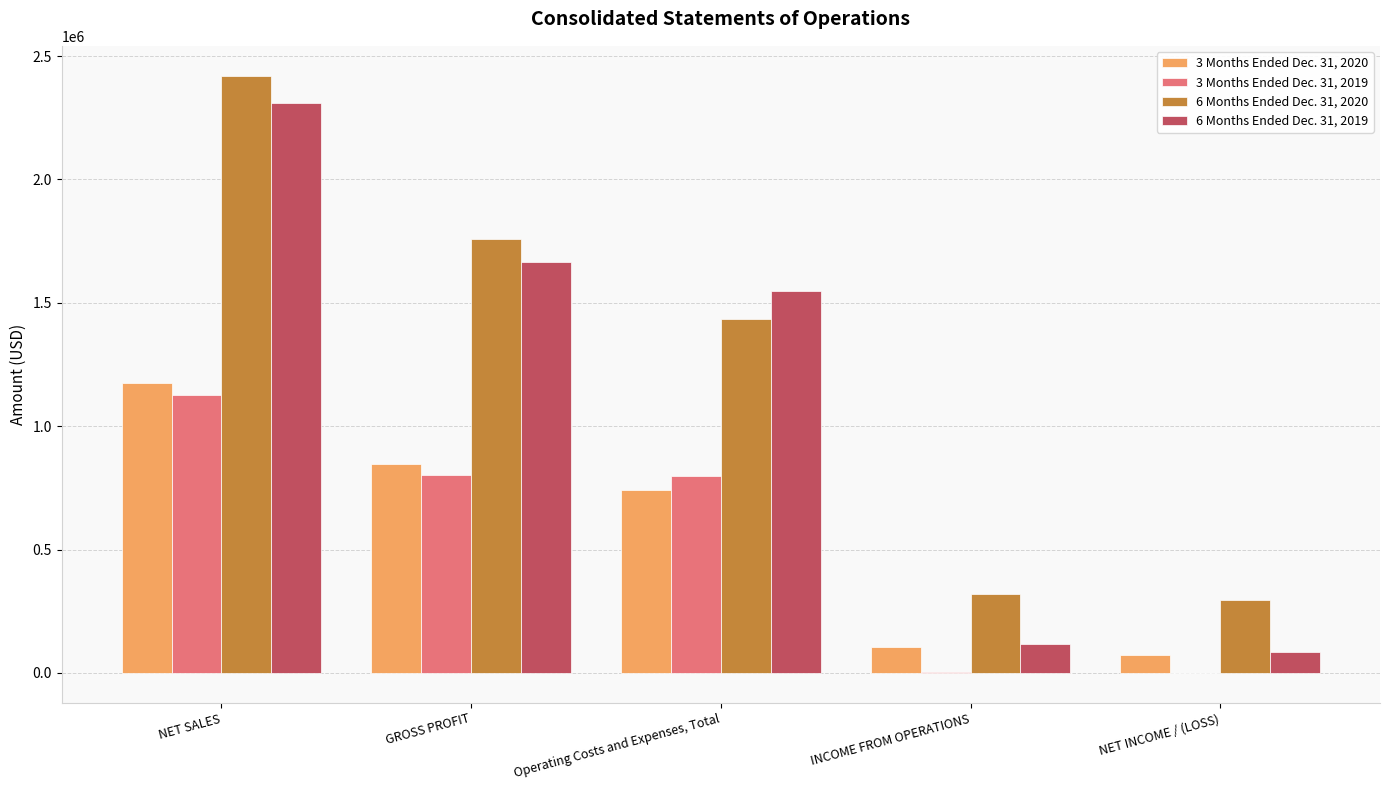

Are the bars horizontal?

No